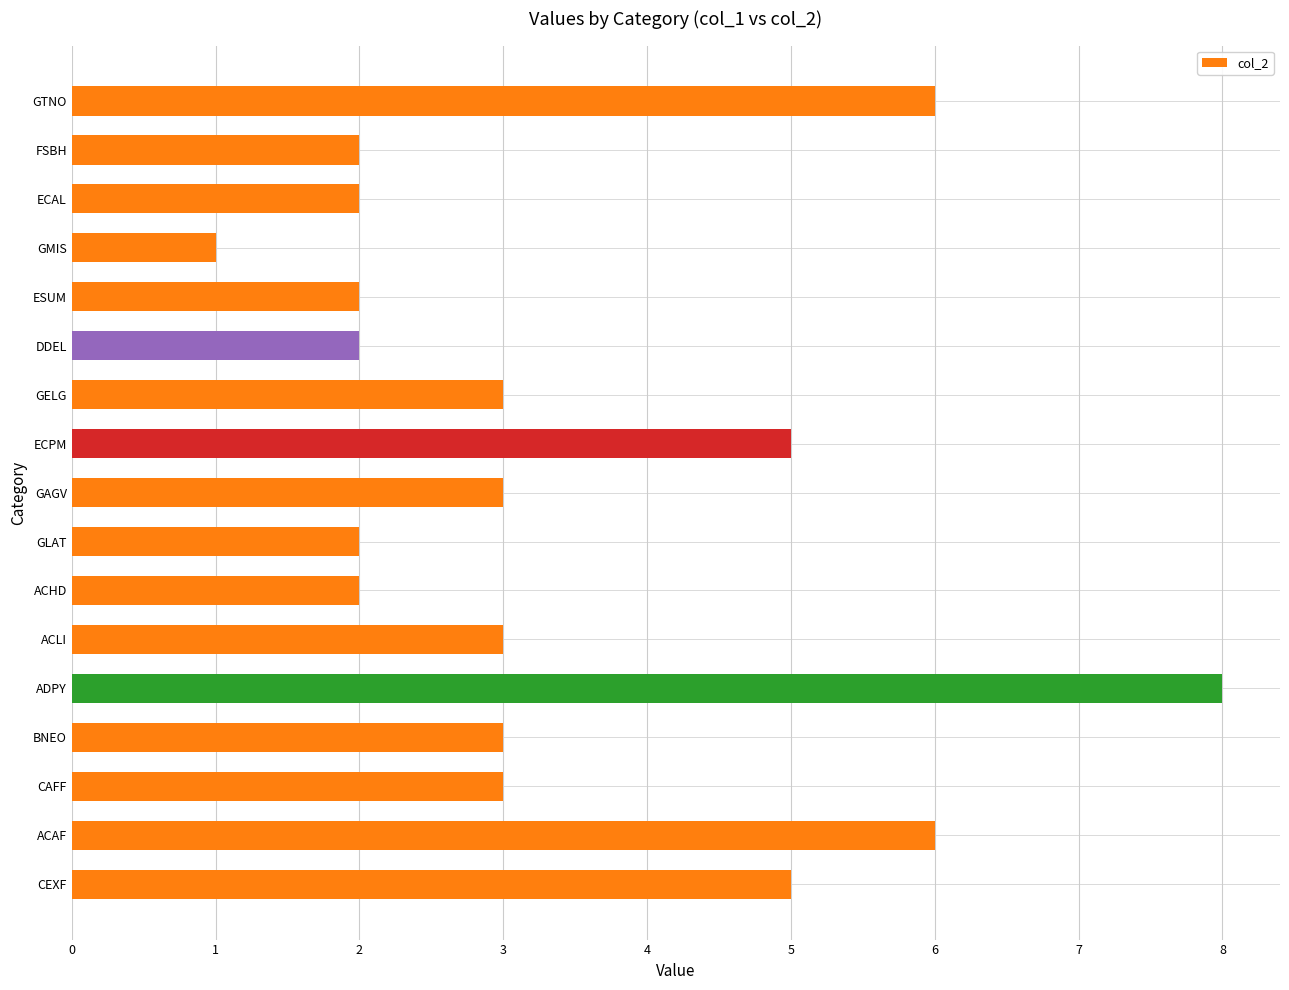

How many categories are shown in the chart?

17